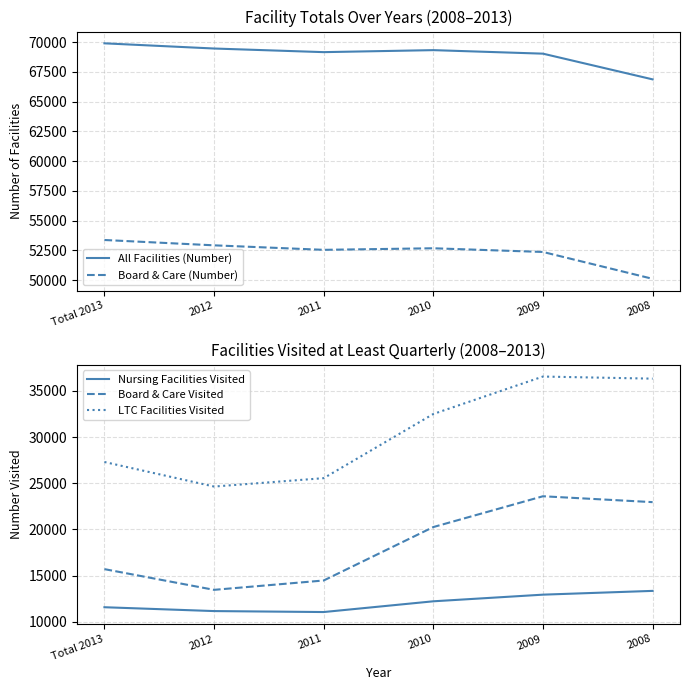

True or false: All Facilities (Number) and Nursing Facilities Visited cross at least once.

False